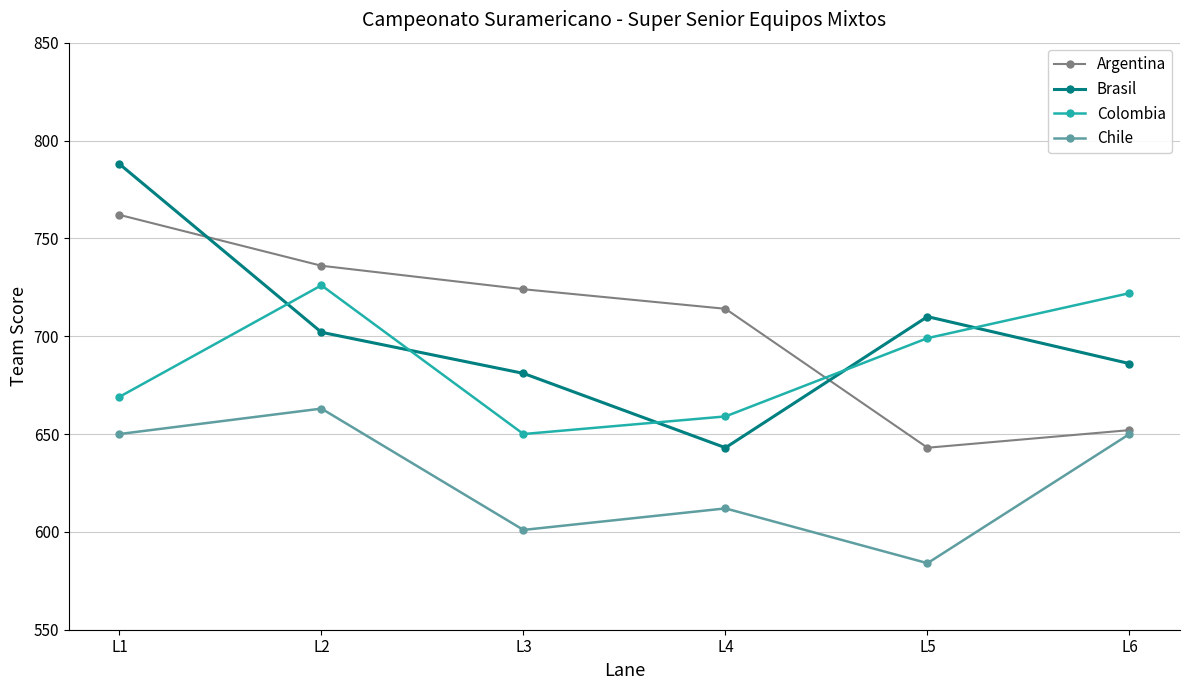

Where does the Colombia series first go above 699?

L2